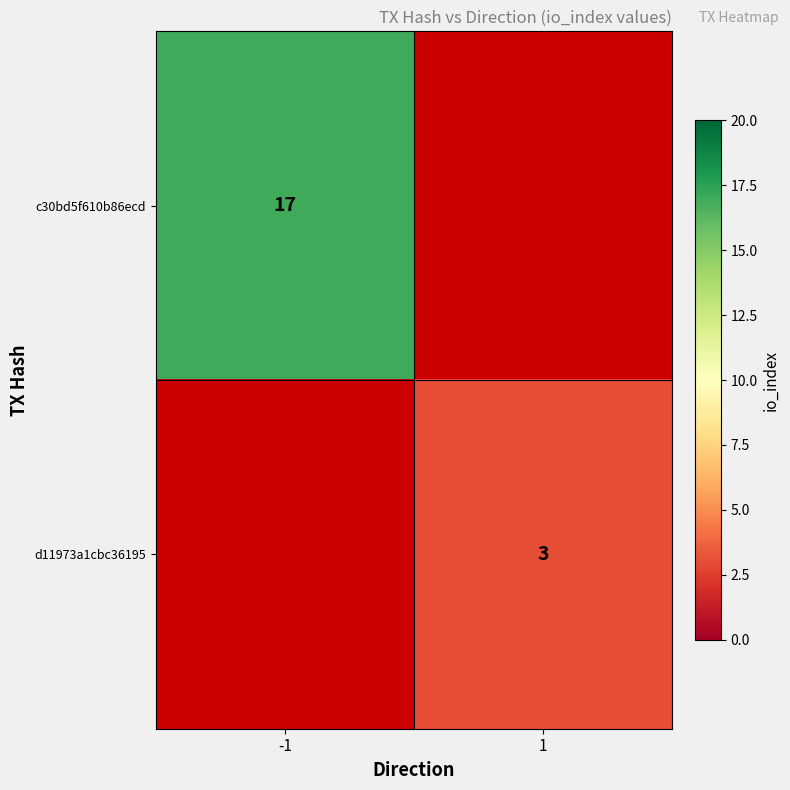

Is it true that c30bd5f610b86ecd equals 17 at -1?

True